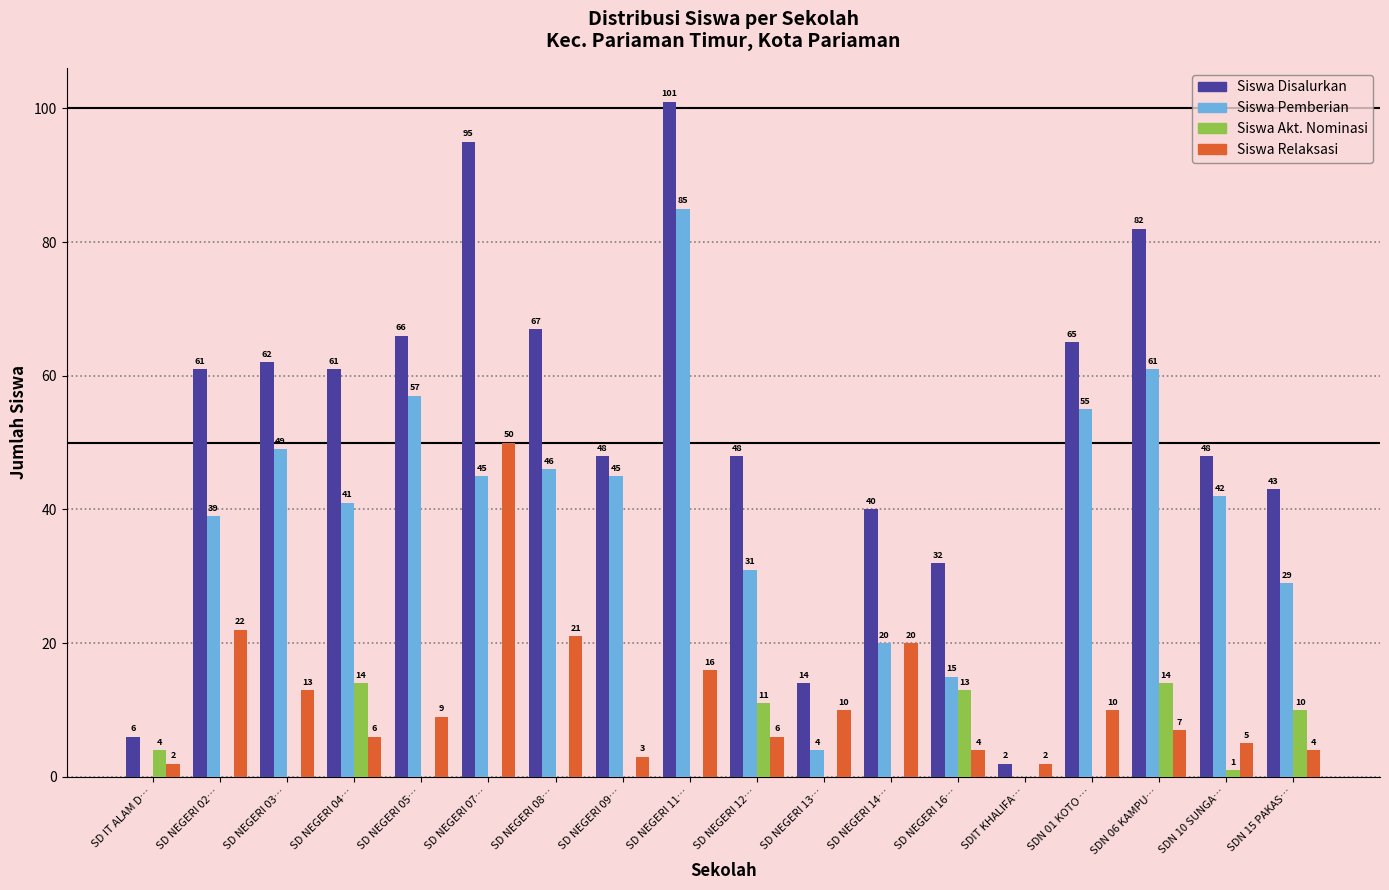

Which series has the largest total across all categories?

Siswa Disalurkan